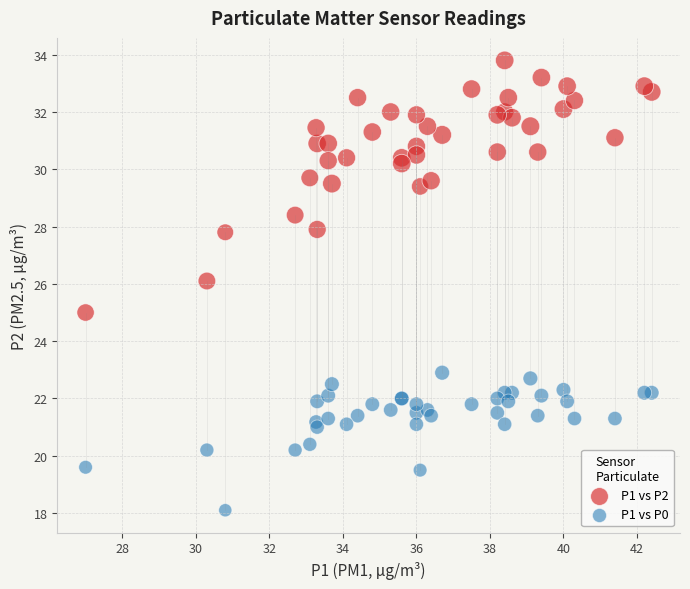

Which series reaches the minimum Y coordinate?

P1 vs P0